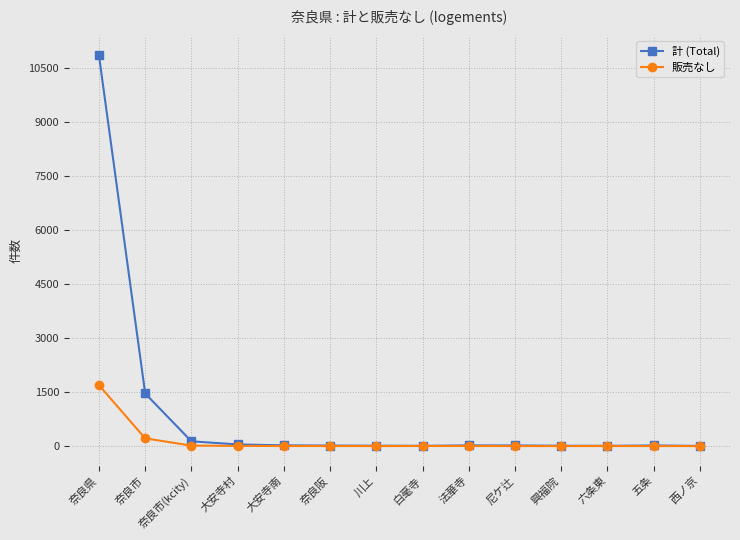

At which label is 計 (Total) closest to 5431?

奈良市